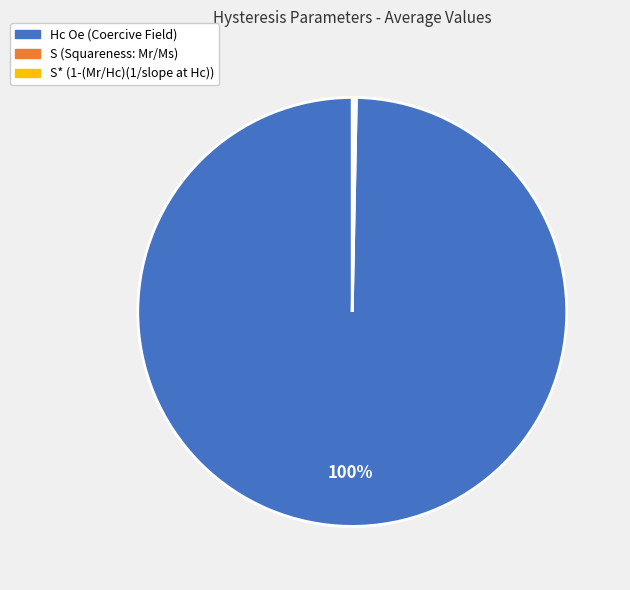

Which slice is the largest?

Hc Oe (Coercive Field)